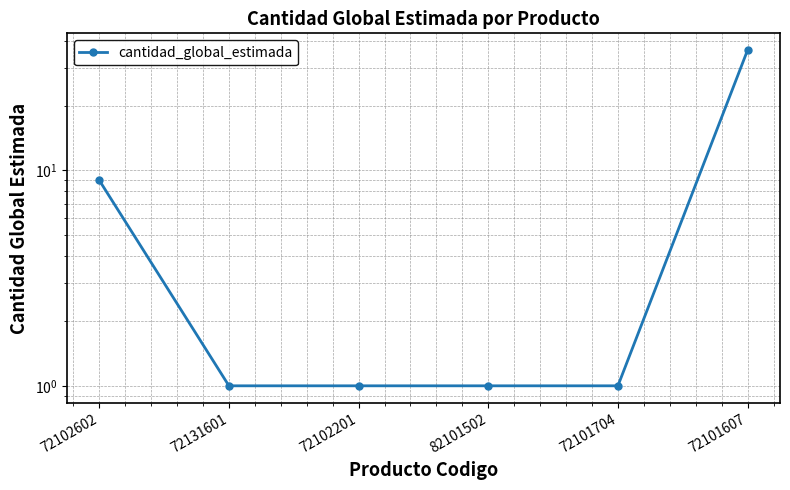

Which has a higher value, 72131601 or 72101704?

72131601